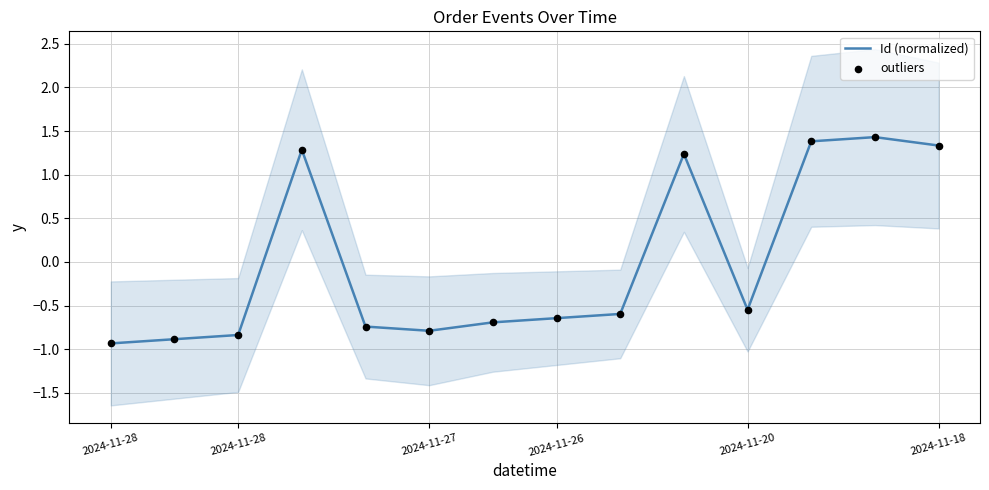

Which series contains the lowest Y value?

Id (normalized)